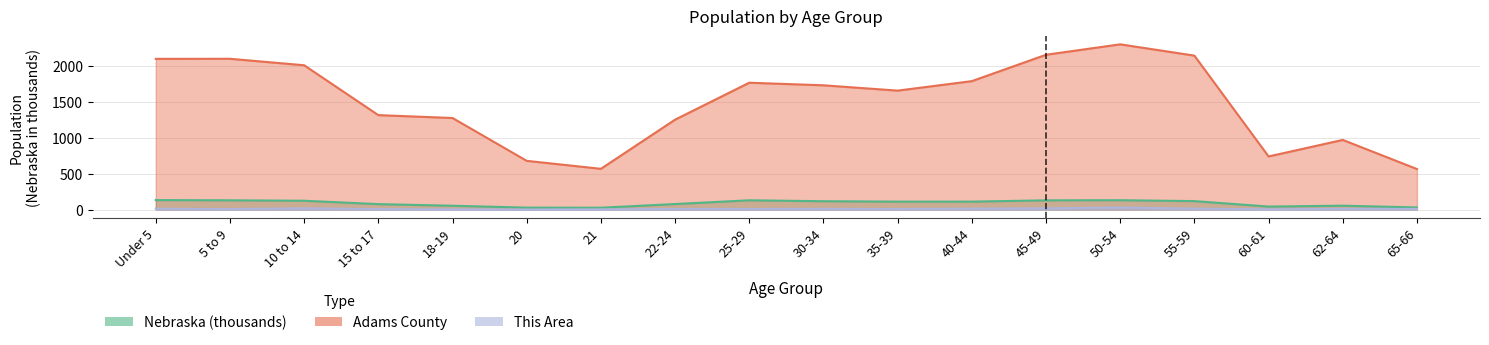

True or false: Adams County has a value of 2142.0 at 55-59.

True